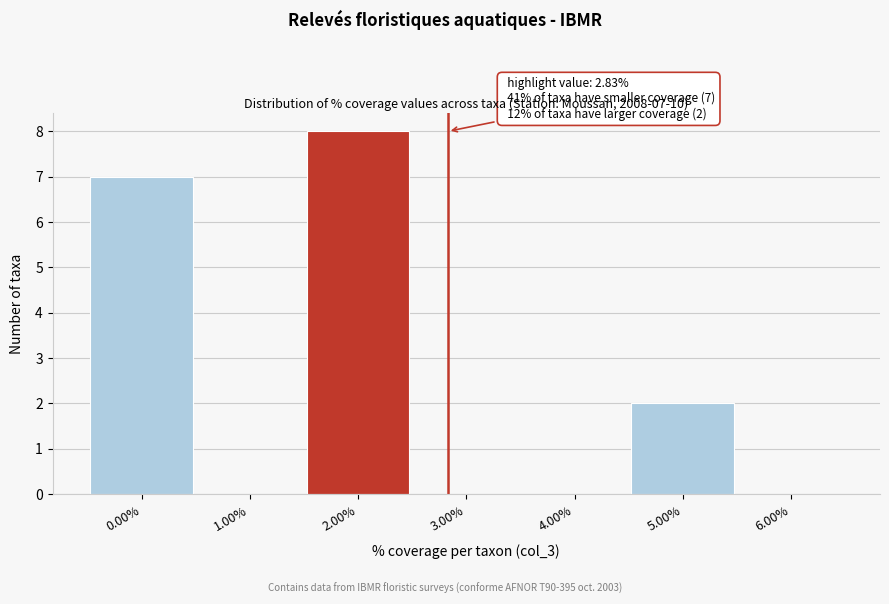

Reading left to right, extract all data points from this chart.

0.00%=7	1.00%=0	2.00%=8	3.00%=0	4.00%=0	5.00%=2	6.00%=0